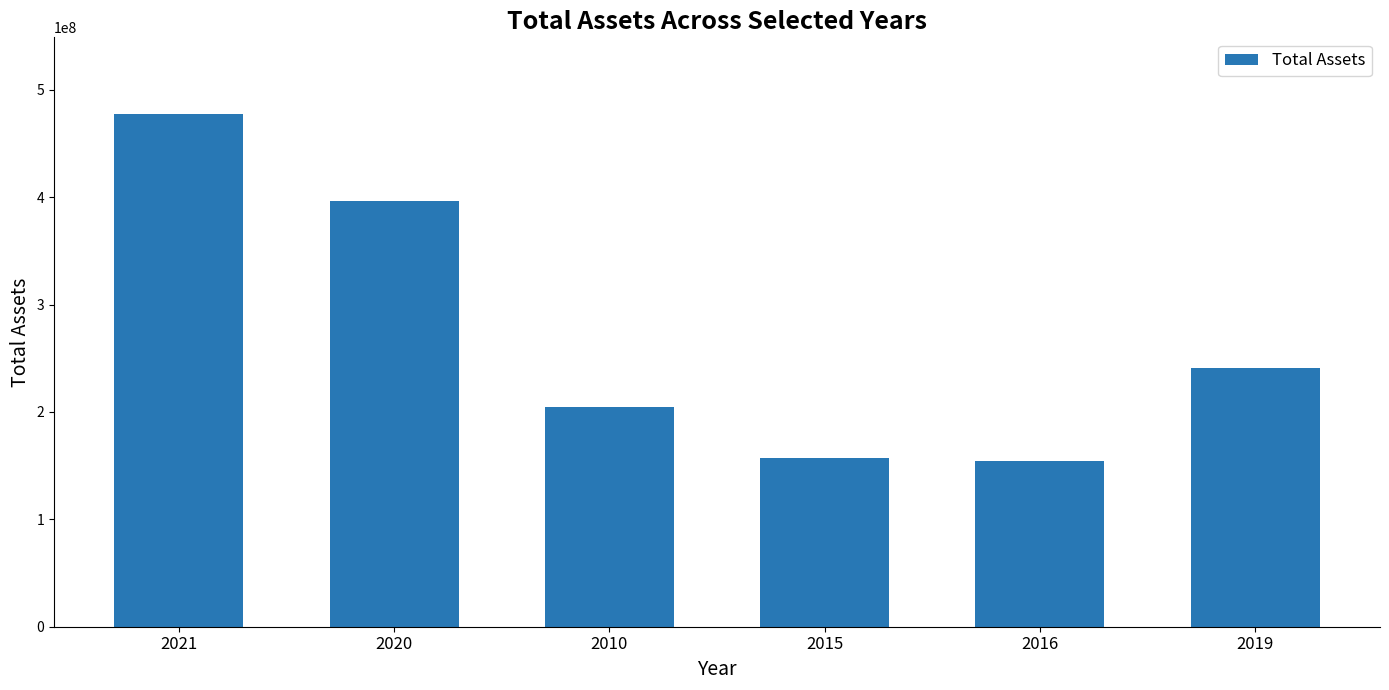

The chart shows a value of 157545000 at 2015. True or false?

True